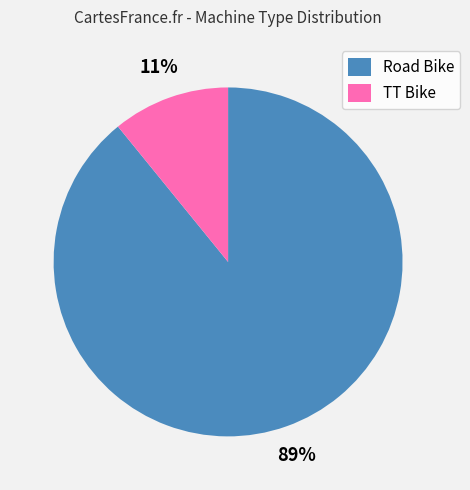

What is the smallest slice in the pie chart?

TT Bike